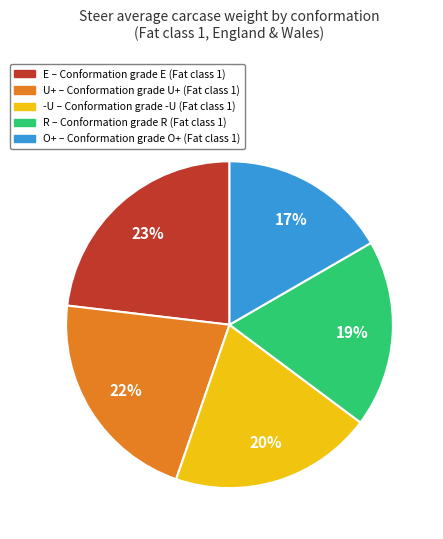

How many slices are in this pie chart?

5